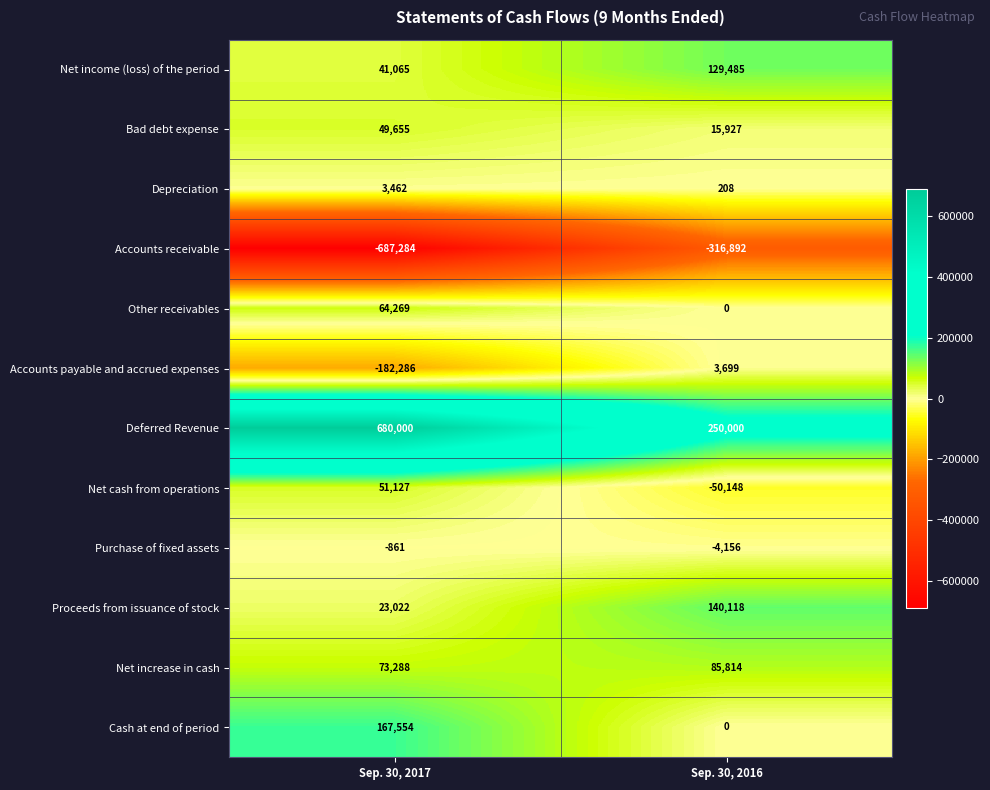

At which category is the sum across all series the highest?

Sep. 30, 2017